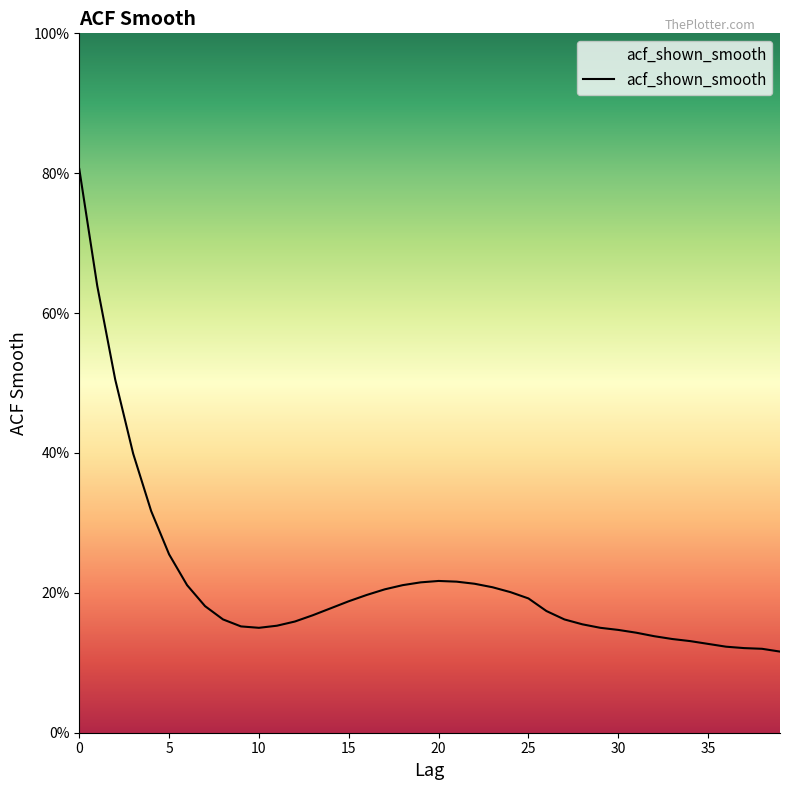

How many distinct data groups are displayed?

1